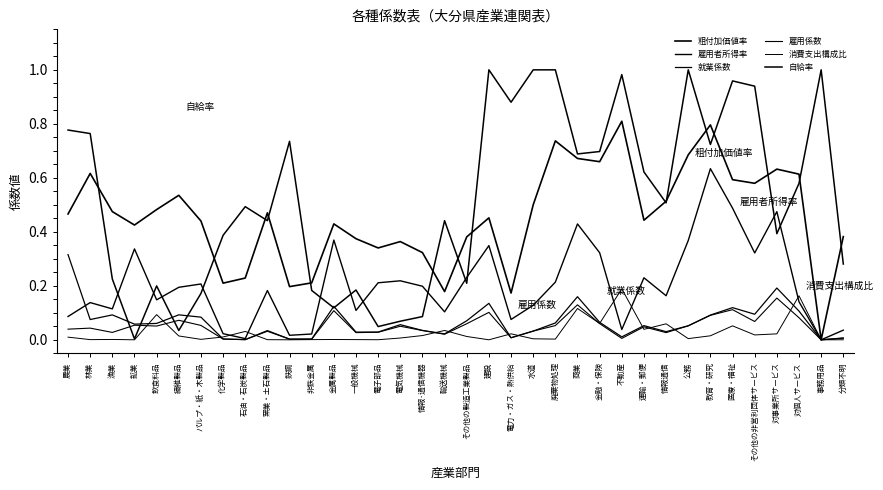

What is the difference between the highest and lowest values at 金属製品?

0.4